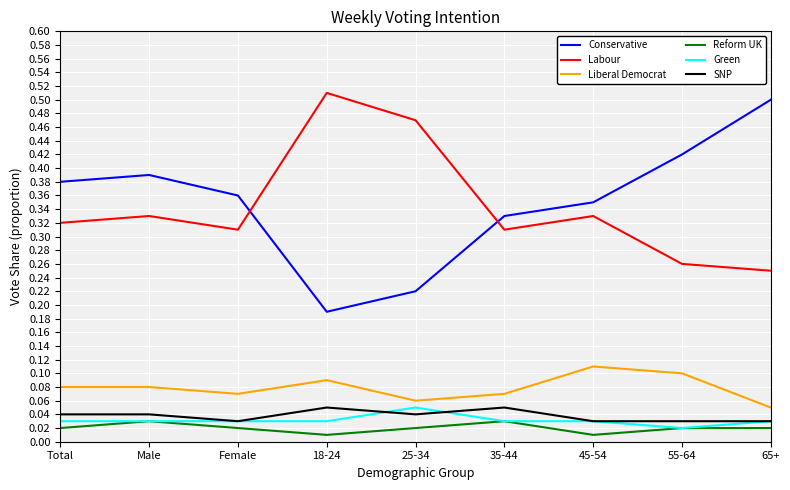

At which label does Labour reach its minimum?

65+